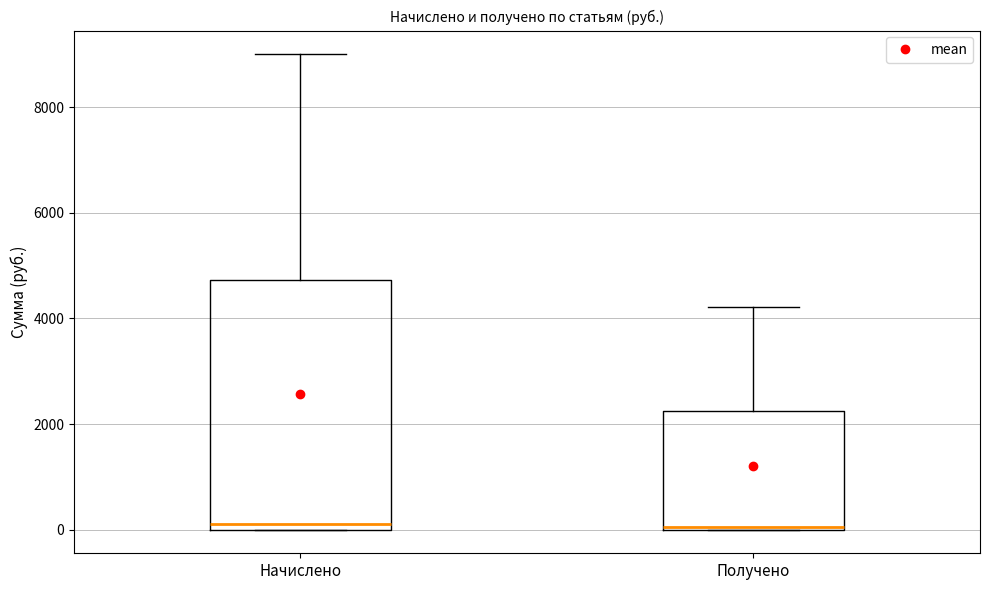

Where is the lower edge of the box for Начислено on the y-axis? The values are not printed on the chart, so give them approximately, as read against the axis.

0